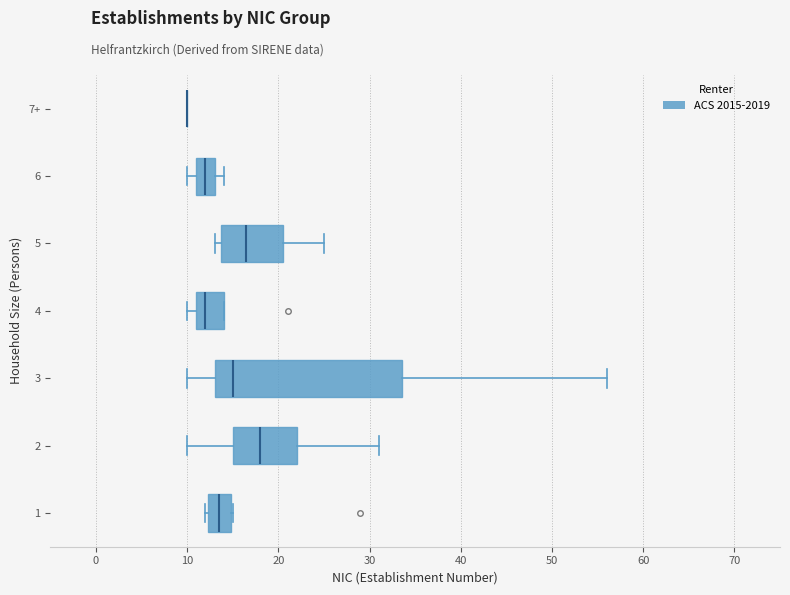

Comparing the boxes themselves (not the whiskers), which one is the widest?

3